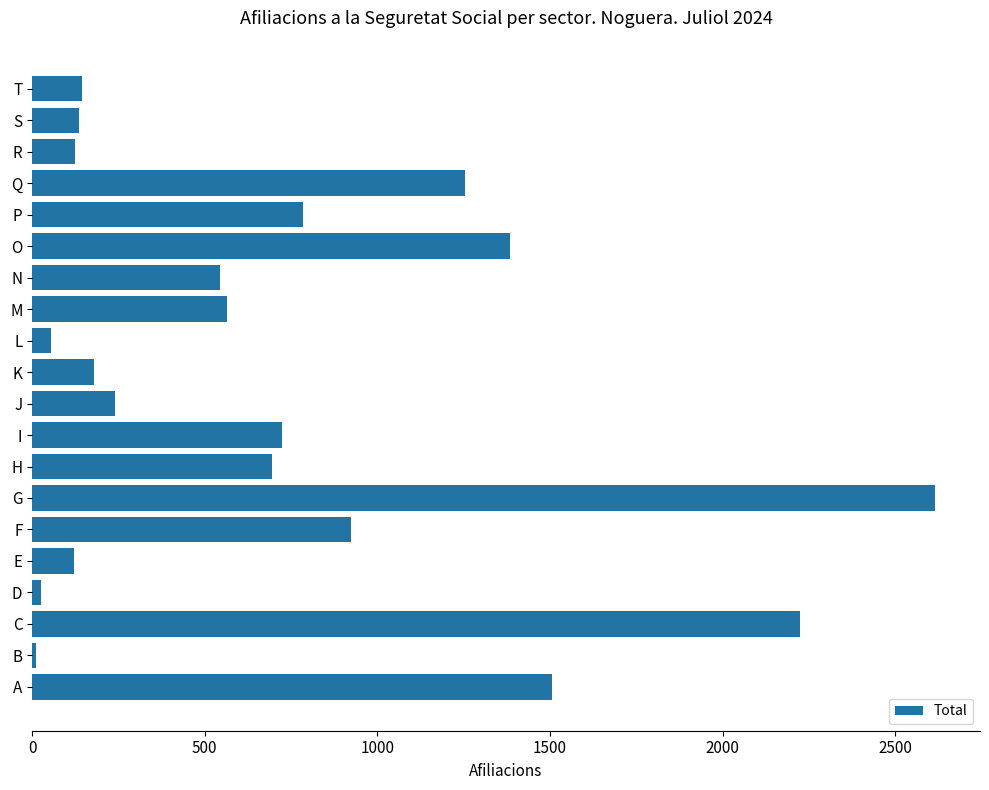

How many values are below 565?

10